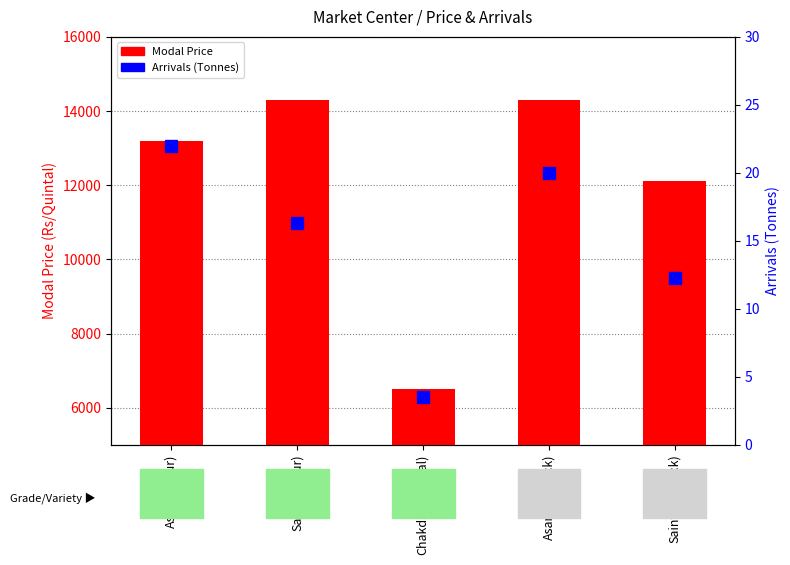

At how many categories does at least one series exceed 11151?

4